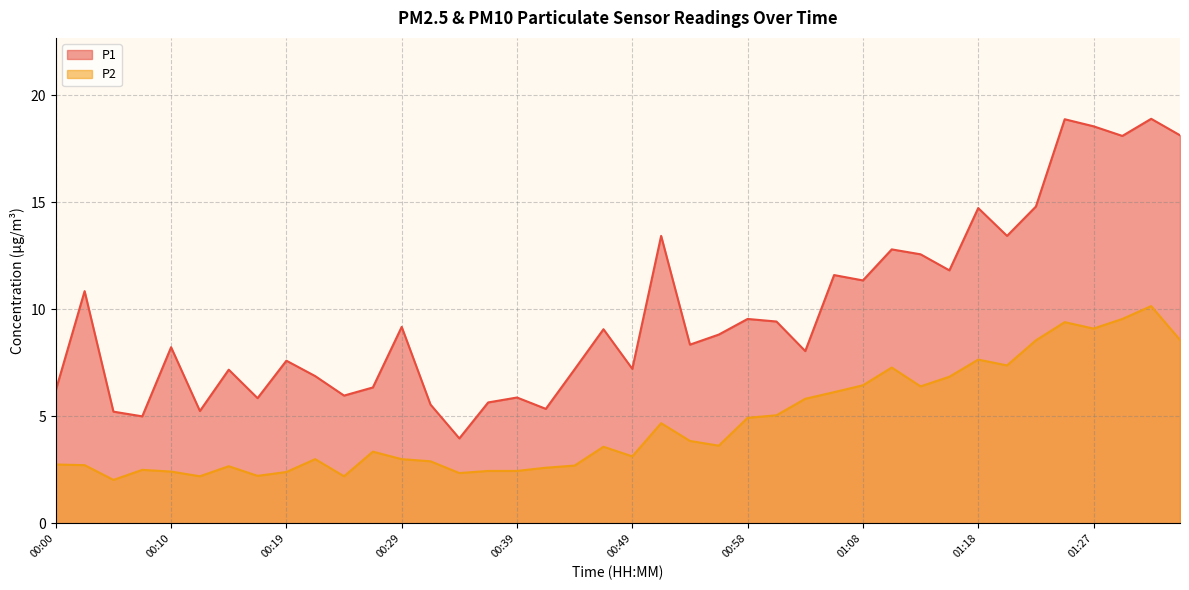

Which series has the largest total across all categories?

P1